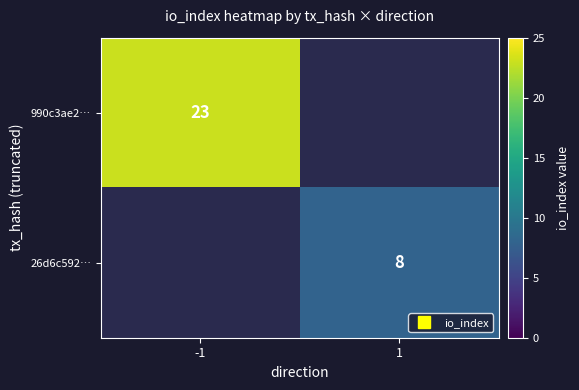

Rank the series by their maximum value, from highest to lowest.

990c3ae2…, 26d6c592…